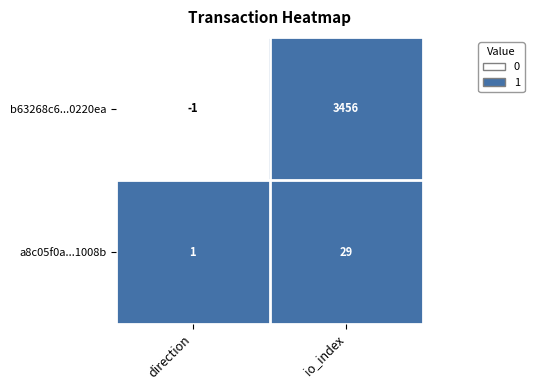

True or false: b63268c6...0220ea has a value of -1 at direction.

True